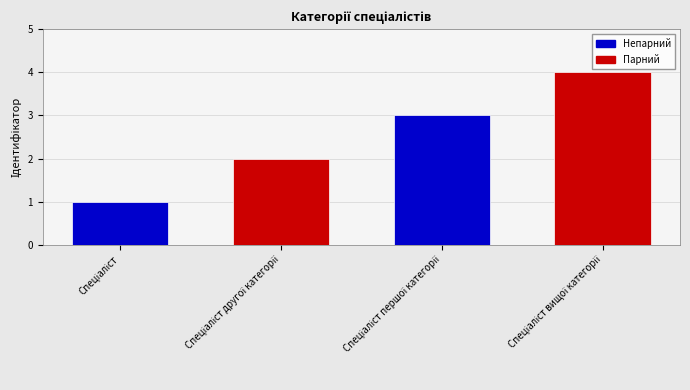

Reading right to left, list all the values displayed in this chart.

4	3	2	1